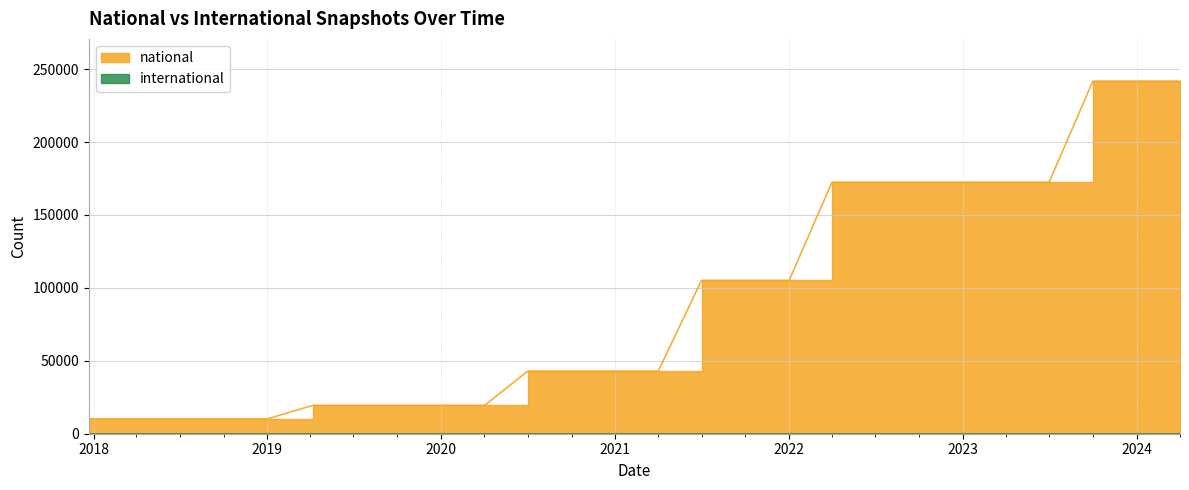

True or false: the data shows 4319 at 2019-10-09.

False